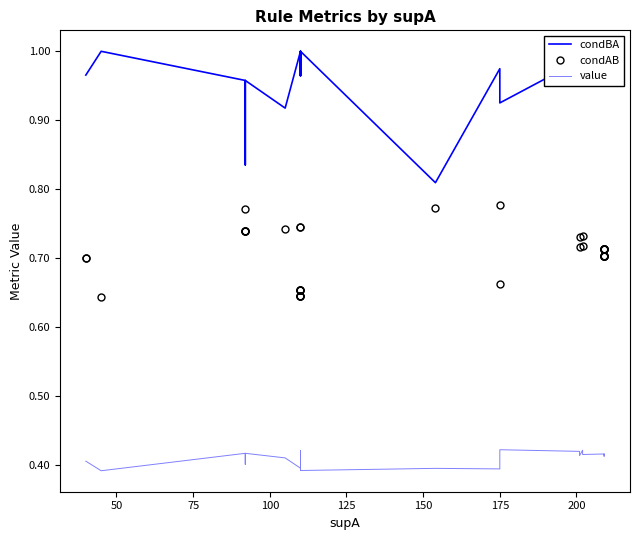

True or false: condAB and condBA cross at least once.

False